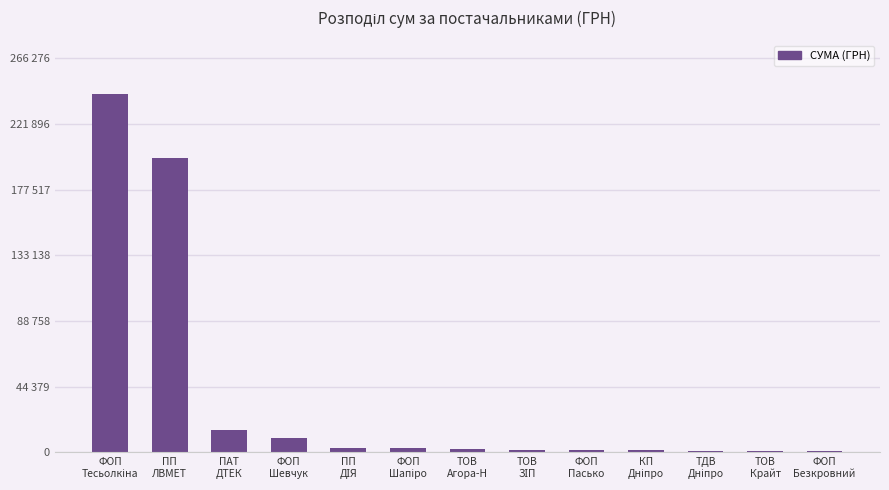

Are the bars horizontal?

No